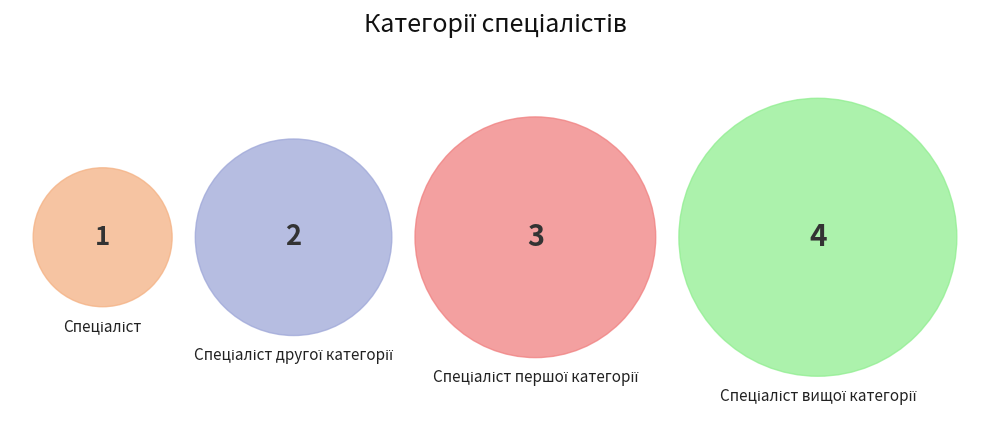

Which has a higher value, Спеціаліст вищої категорії or Спеціаліст другої категорії?

Спеціаліст вищої категорії